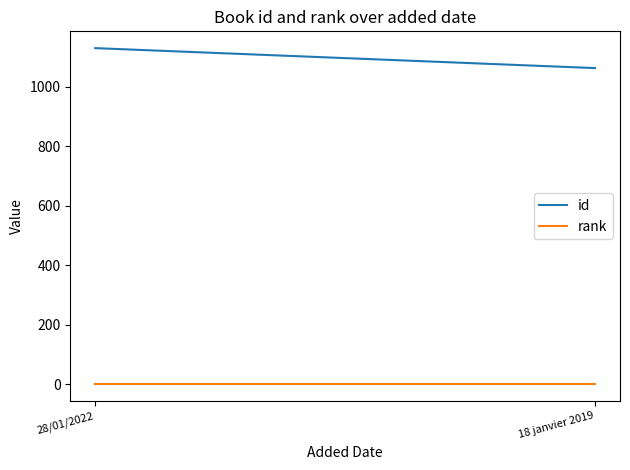

What is the label of the 2nd point from the right?

28/01/2022